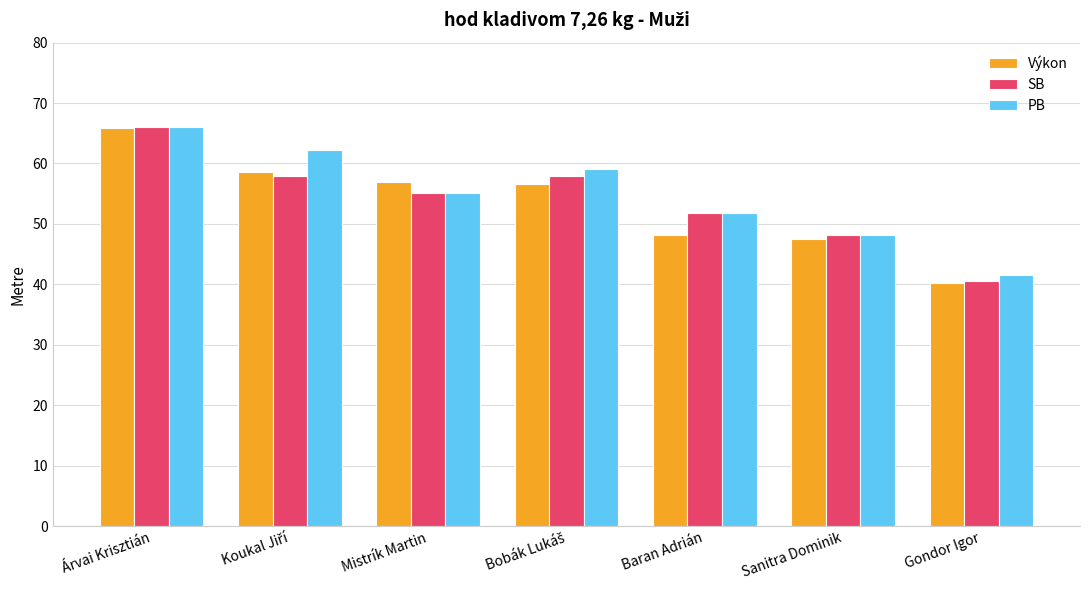

Which category has the lowest value in the PB series?

Gondor Igor